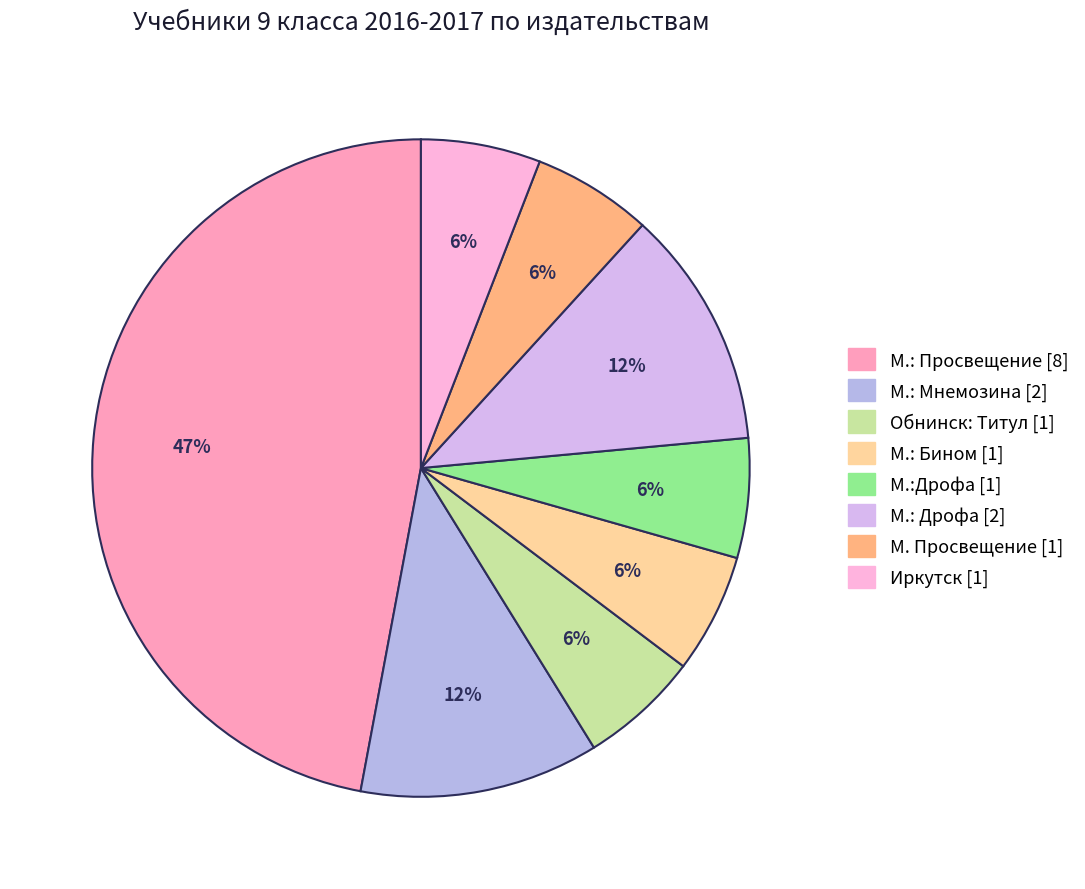

Is it true that Обнинск: Титул is 1% of the pie?

False